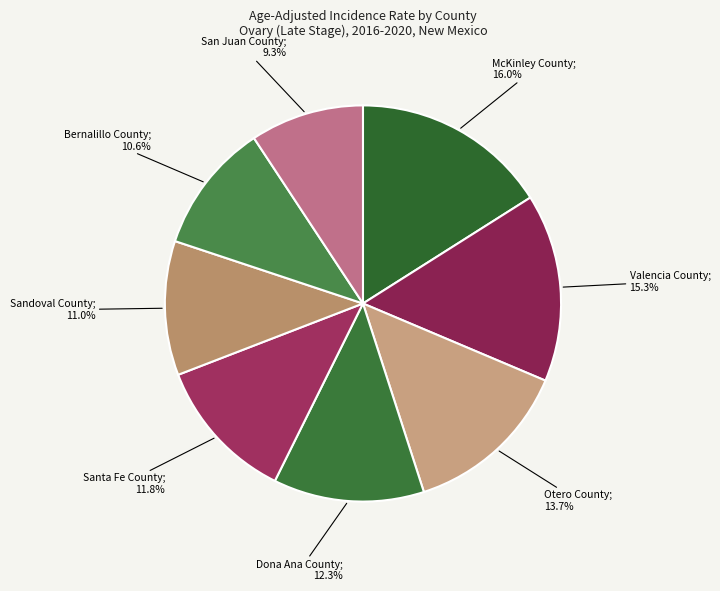

How many slices are in this pie chart?

8